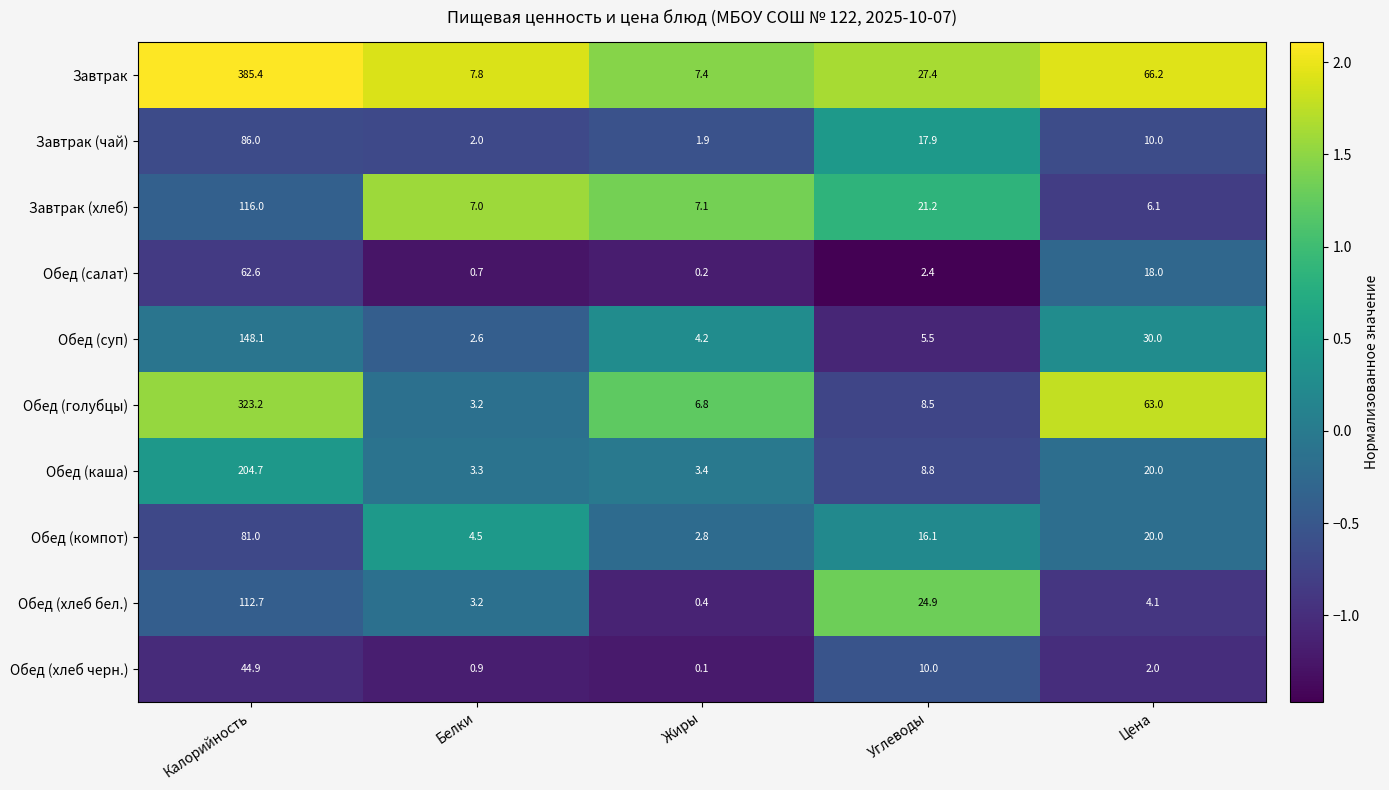

What is the total value across all series at Калорийность?

1564.6